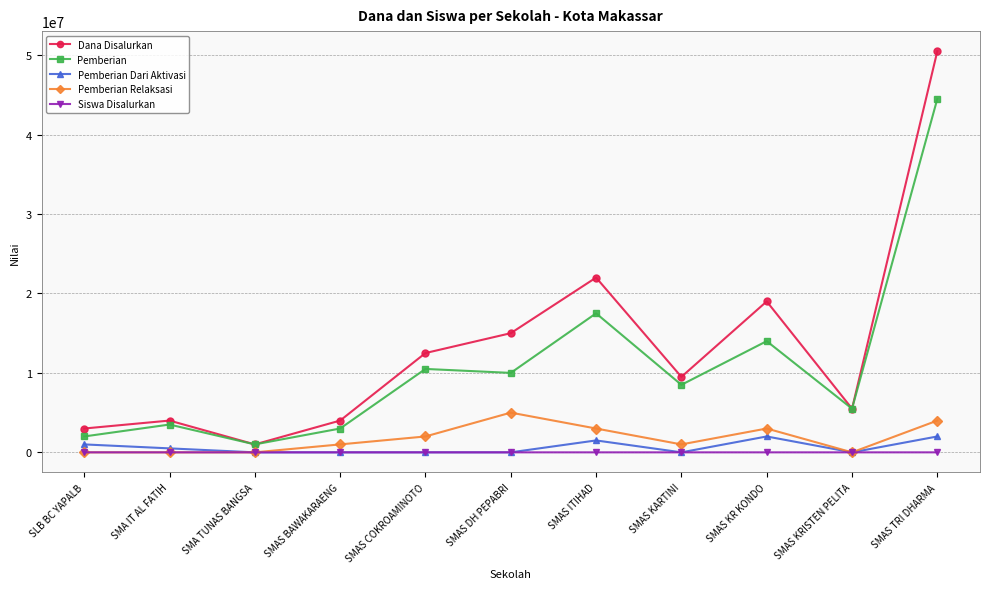

How many data points does each series have?

11